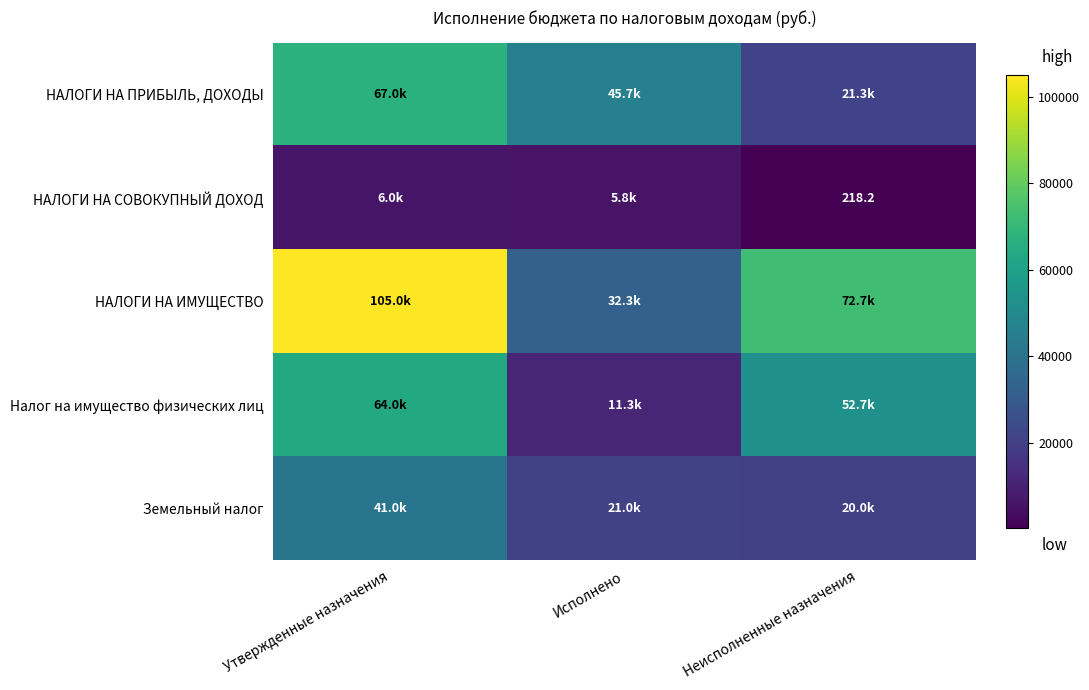

Count the number of categories in the chart.

3